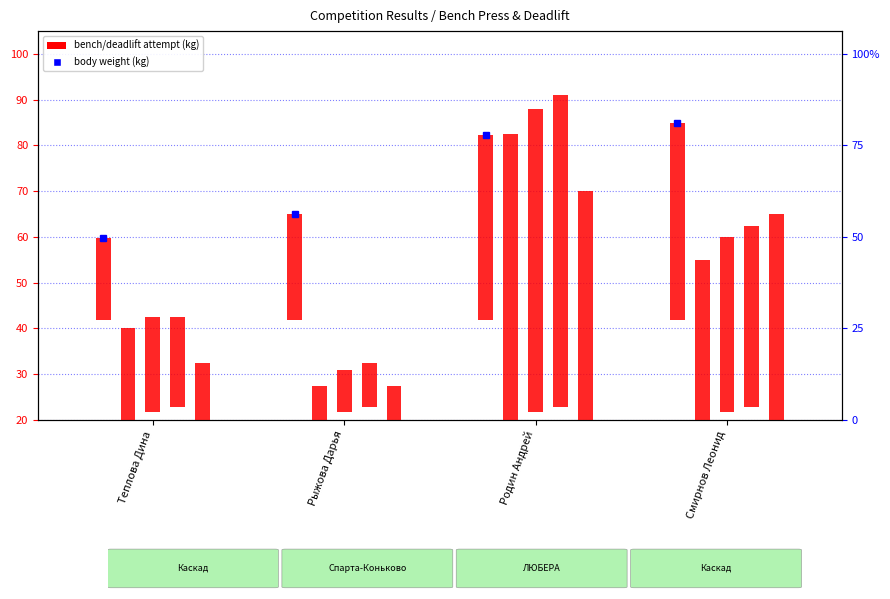

How many values in the Жим лёжа 2 series exceed 38?

2